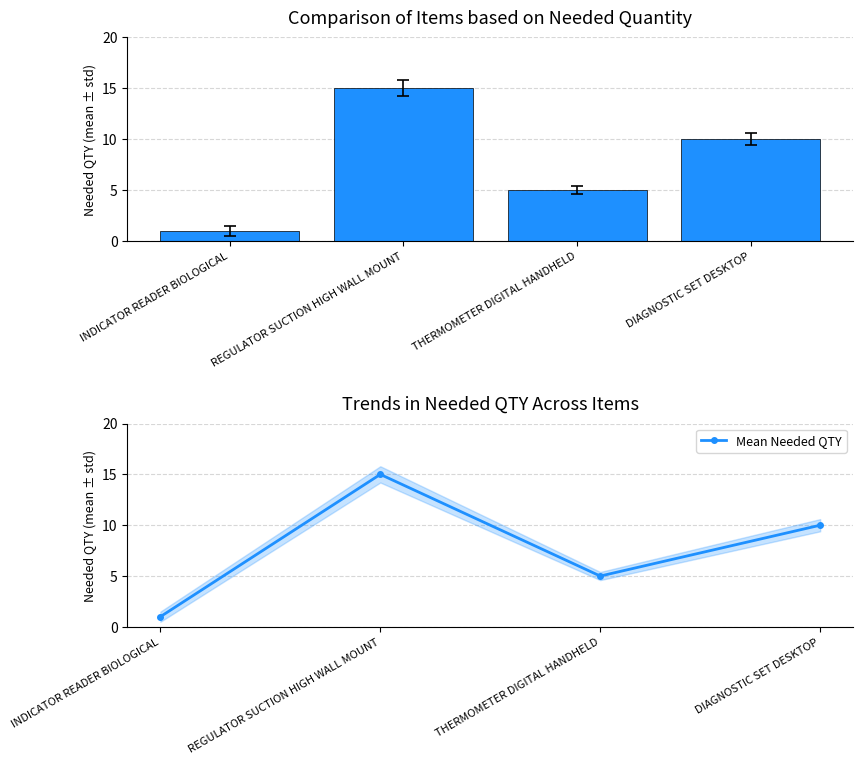

Is the value of Needed QTY at REGULATOR SUCTION HIGH WALL MOUNT greater than the value of Mean Needed QTY at REGULATOR SUCTION HIGH WALL MOUNT?

No